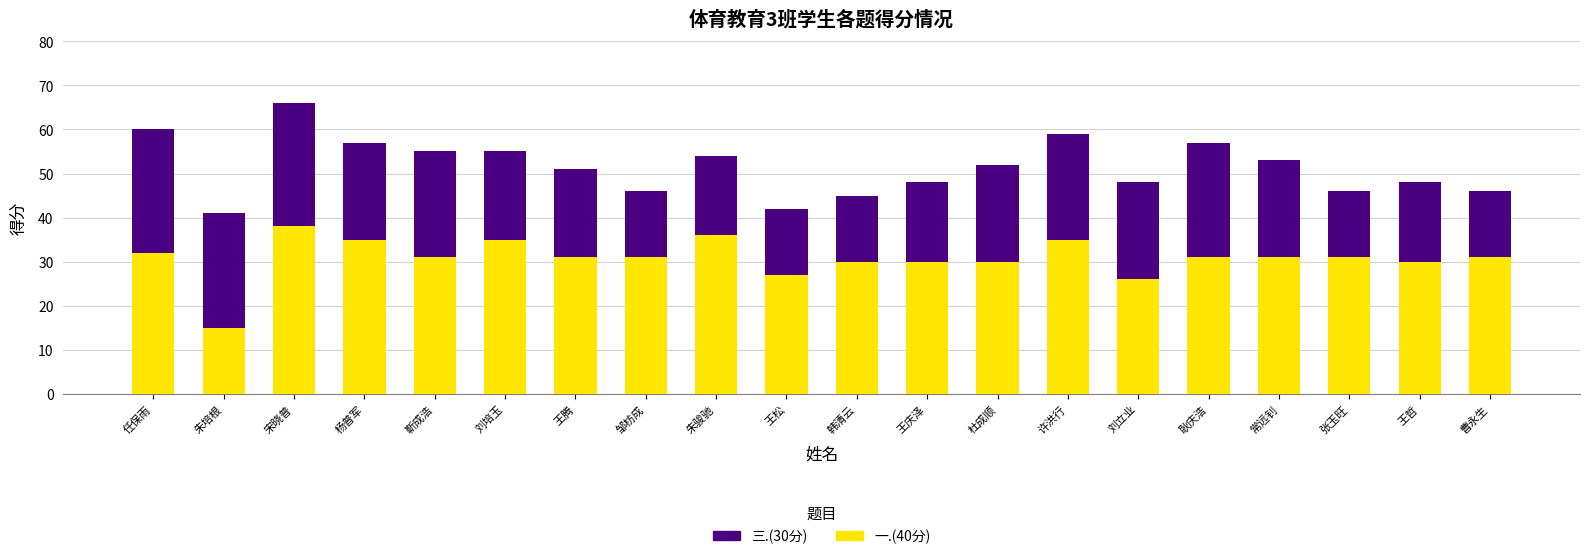

What is the total value across all series at 任保雨?

60